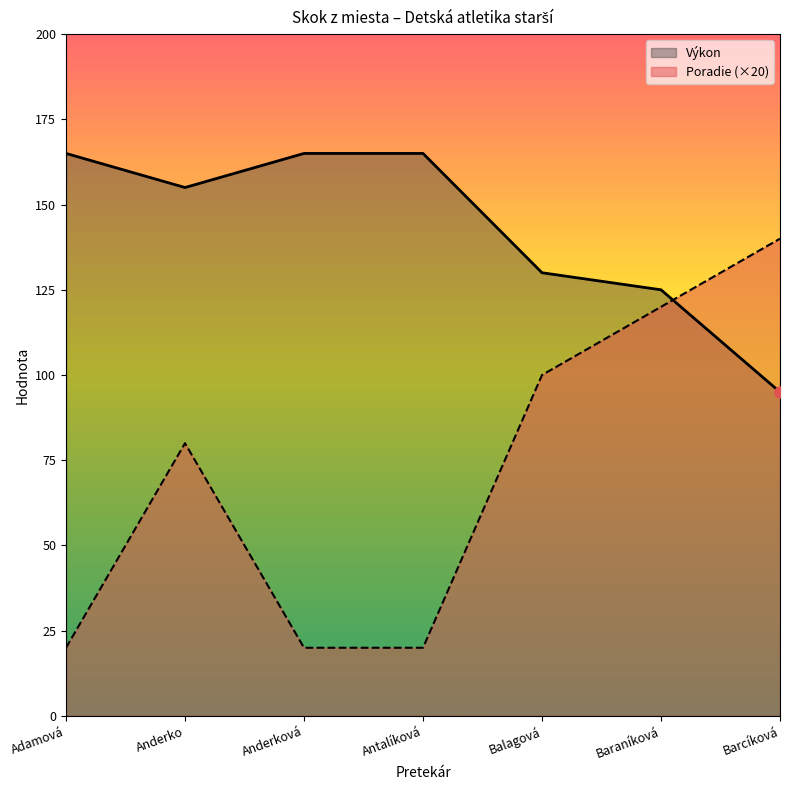

At Antalíková, list the series in order from smallest to largest.

Poradie (×20), Výkon